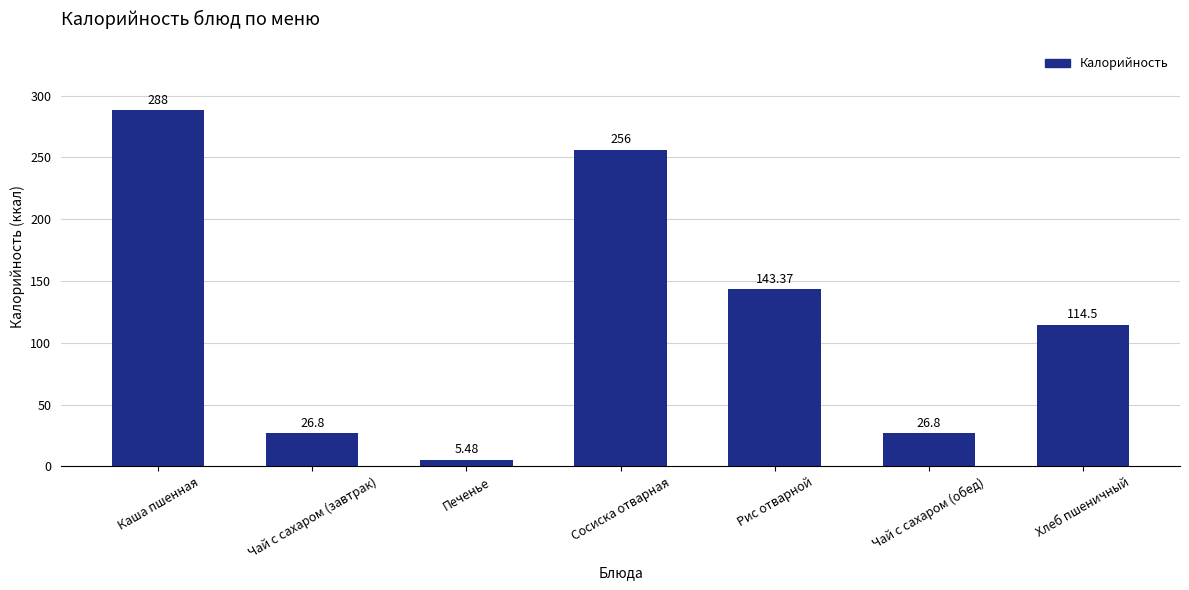

Where is the data nearest to the value 146?

Рис отварной